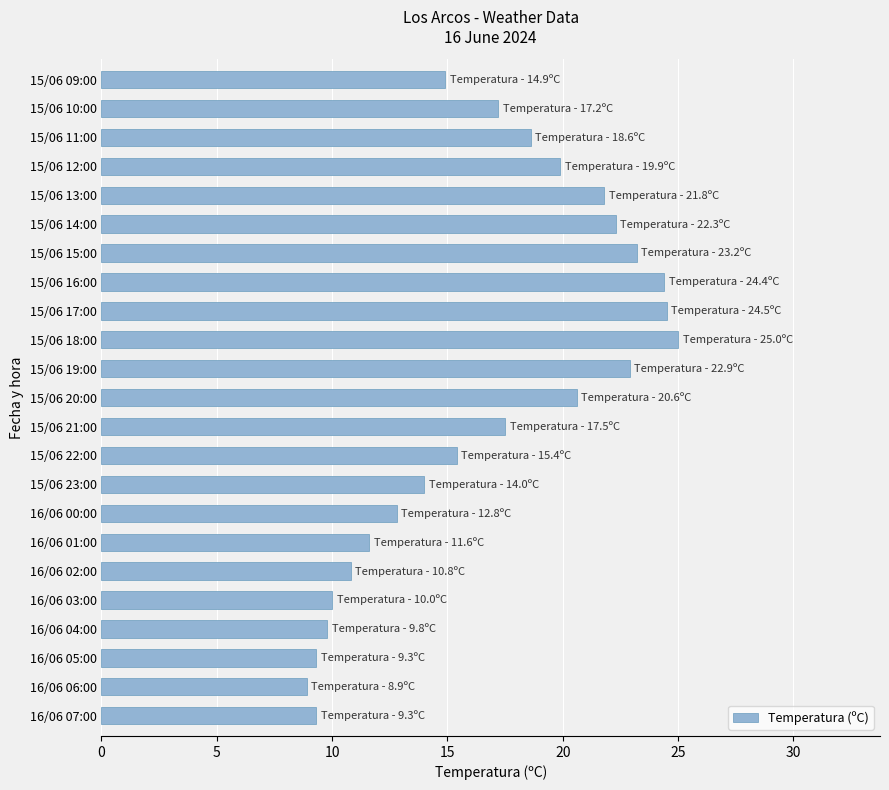

Read the value at 16/06 03:00.

10.0